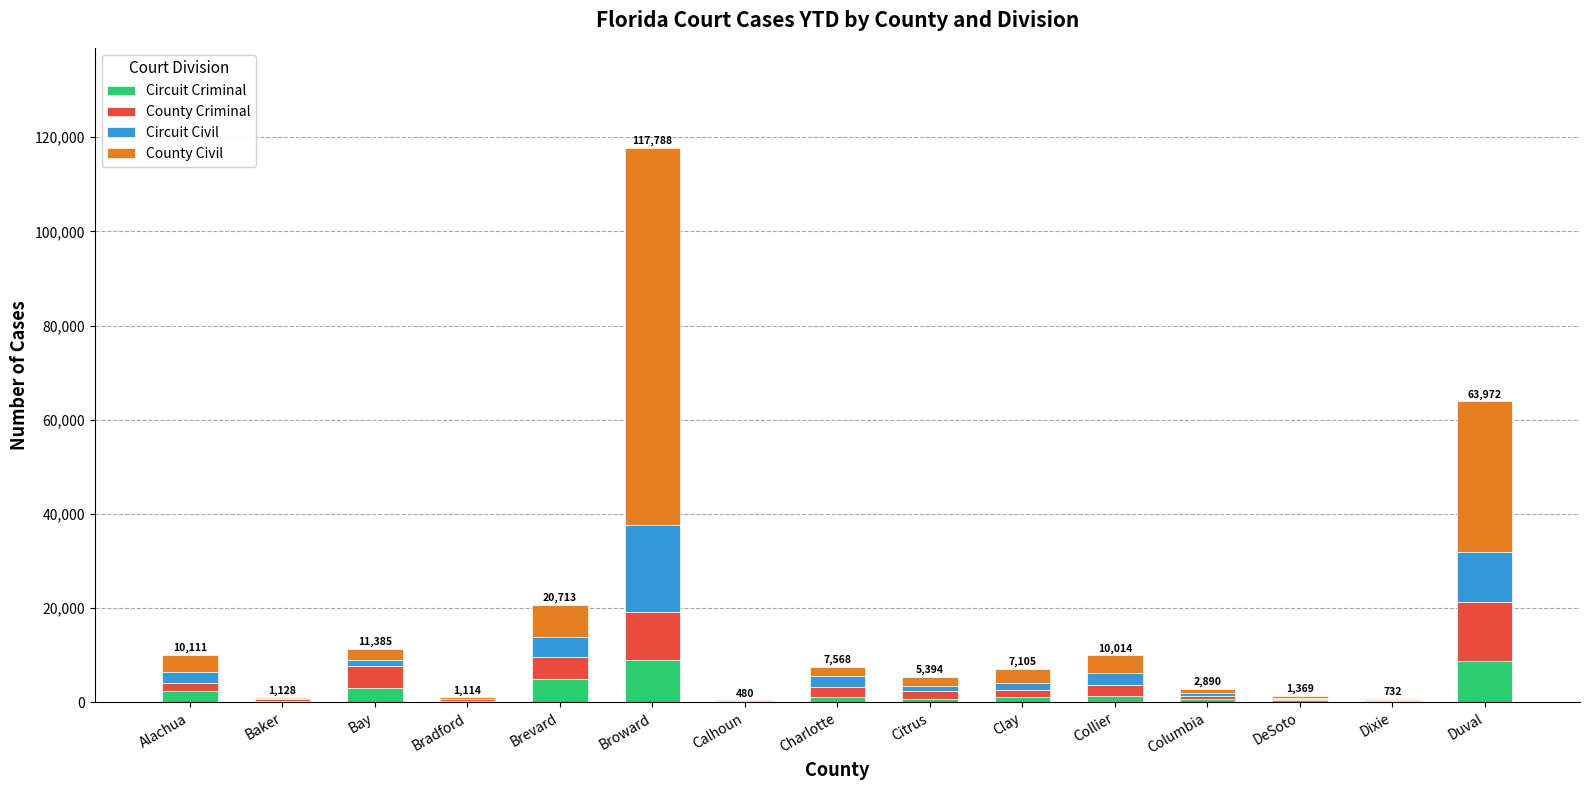

What is the maximum value for Circuit Criminal?

9066